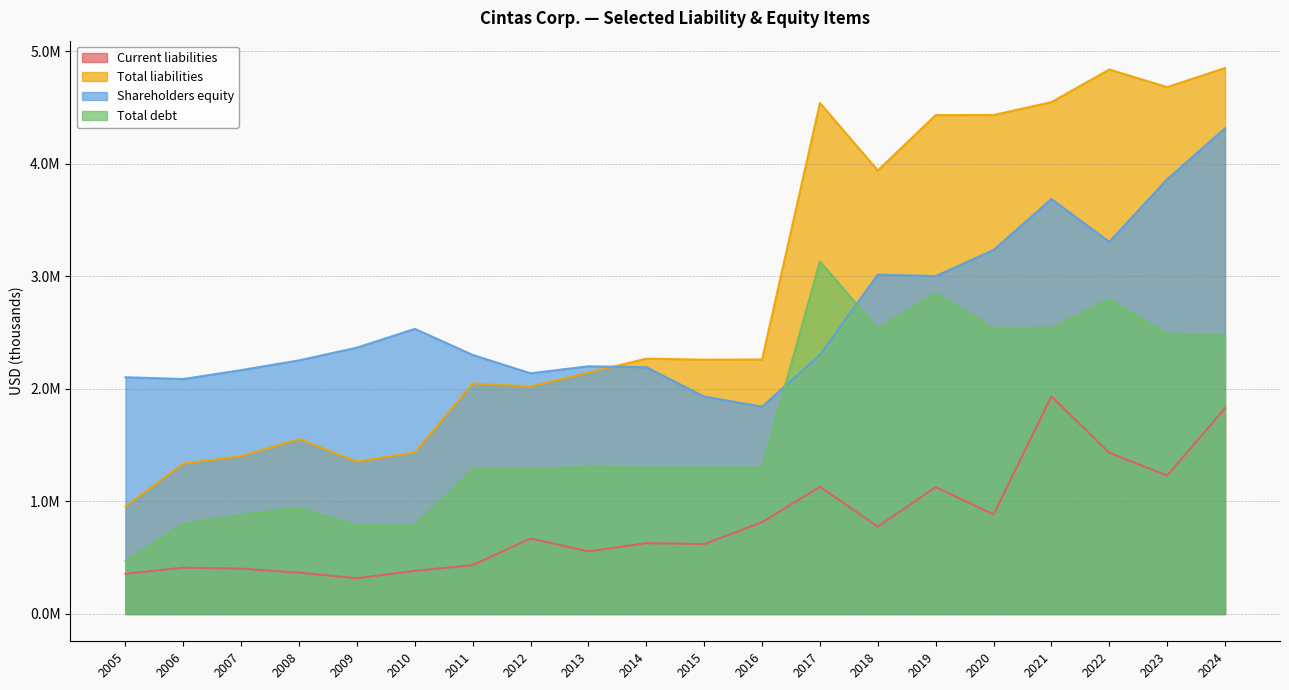

Reading left to right, transcribe all the data shown in this chart.

Current liabilities: 2024=1828519	2023=1230062	2022=1432890	2021=1934085	2020=885195	2019=1127733	2018=775857	2017=1130852	2016=815555	2015=621058	2014=630131	2013=556256	2012=670891	2011=434139	2010=383682	2009=317465	2008=367242	2007=403038	2006=411828	2005=356481
Total liabilities: 2024=4852445	2023=4682370	2022=4839060	2021=4548976	2020=4434683	2019=4433941	2018=3941688	2017=4541264	2016=2261734	2015=2260005	2014=2269594	2013=2144140	2012=2021771	2011=2049291	2010=1435707	2009=1353542	2008=1554470	2007=1402742	2006=1337274	2005=955609
Shareholders equity: 2024=4316372	2023=3863986	2022=3308196	2021=3687847	2020=3235202	2019=3002721	2018=3016526	2017=2302793	2016=1842659	2015=1932455	2014=2192858	2013=2201492	2012=2139135	2011=2302649	2010=2534029	2009=2367409	2008=2254131	2007=2167738	2006=2087963	2005=2104135
Total debt: 2024=2475529	2023=2486405	2022=2795506	2021=2541903	2020=2539705	2019=2849771	2018=2535309	2017=3133524	2016=1300000	2015=1300000	2014=1300980	2013=1309166	2012=1284802	2011=1286125	2010=786053	2009=786656	2008=943806	2007=881215	2006=798742	2005=472591